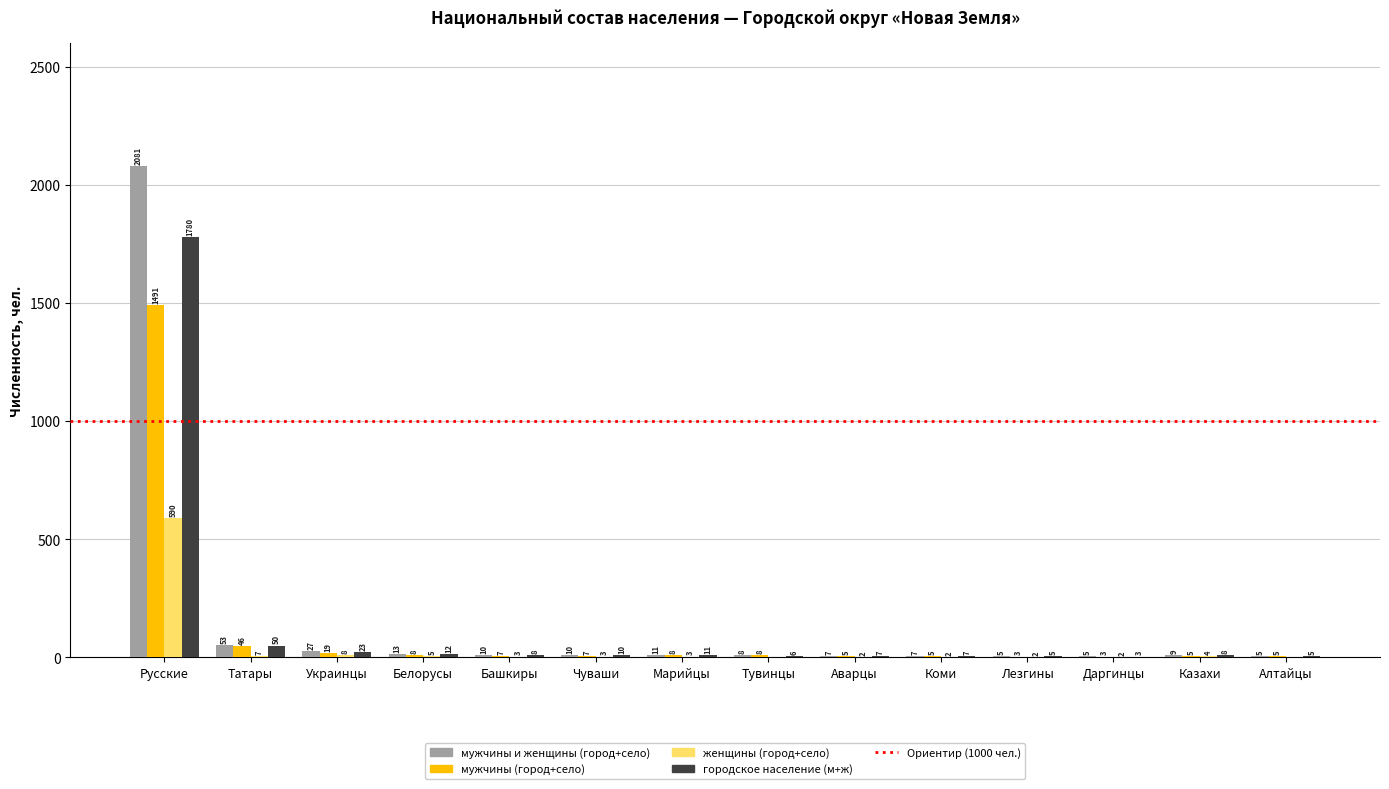

Reading left to right, extract all data points from this chart.

мужчины и женщины (город+село): Русские=2081	Татары=53	Украинцы=27	Белорусы=13	Башкиры=10	Чуваши=10	Марийцы=11	Тувинцы=8	Аварцы=7	Коми=7	Лезгины=5	Даргинцы=5	Казахи=9	Алтайцы=5
мужчины (город+село): Русские=1491	Татары=46	Украинцы=19	Белорусы=8	Башкиры=7	Чуваши=7	Марийцы=8	Тувинцы=8	Аварцы=5	Коми=5	Лезгины=3	Даргинцы=3	Казахи=5	Алтайцы=5
женщины (город+село): Русские=590	Татары=7	Украинцы=8	Белорусы=5	Башкиры=3	Чуваши=3	Марийцы=3	Тувинцы=0	Аварцы=2	Коми=2	Лезгины=2	Даргинцы=2	Казахи=4	Алтайцы=0
городское население (м+ж): Русские=1780	Татары=50	Украинцы=23	Белорусы=12	Башкиры=8	Чуваши=10	Марийцы=11	Тувинцы=6	Аварцы=7	Коми=7	Лезгины=5	Даргинцы=3	Казахи=8	Алтайцы=5